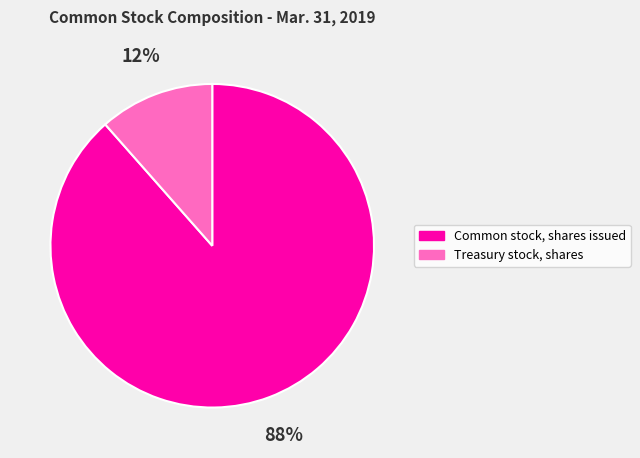

Is Common stock, shares issued the majority of the pie?

Yes